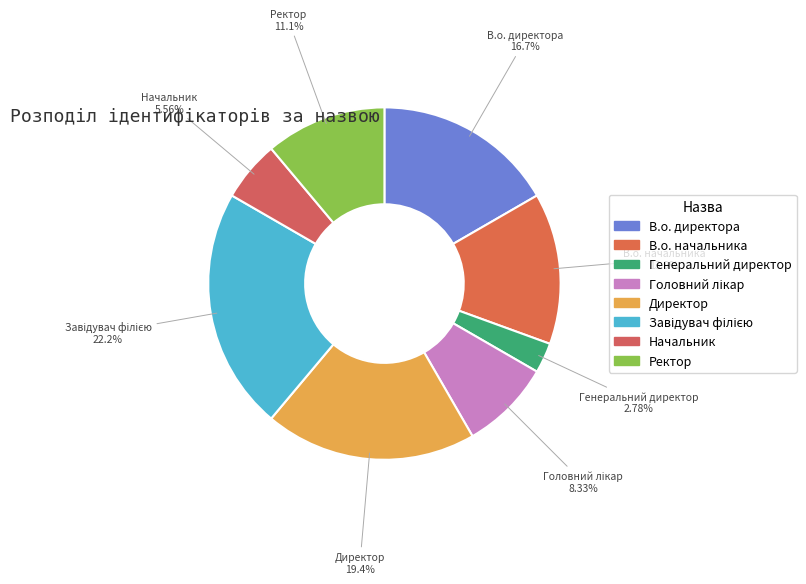

To the nearest percent, what portion does Ректор represent?

11%